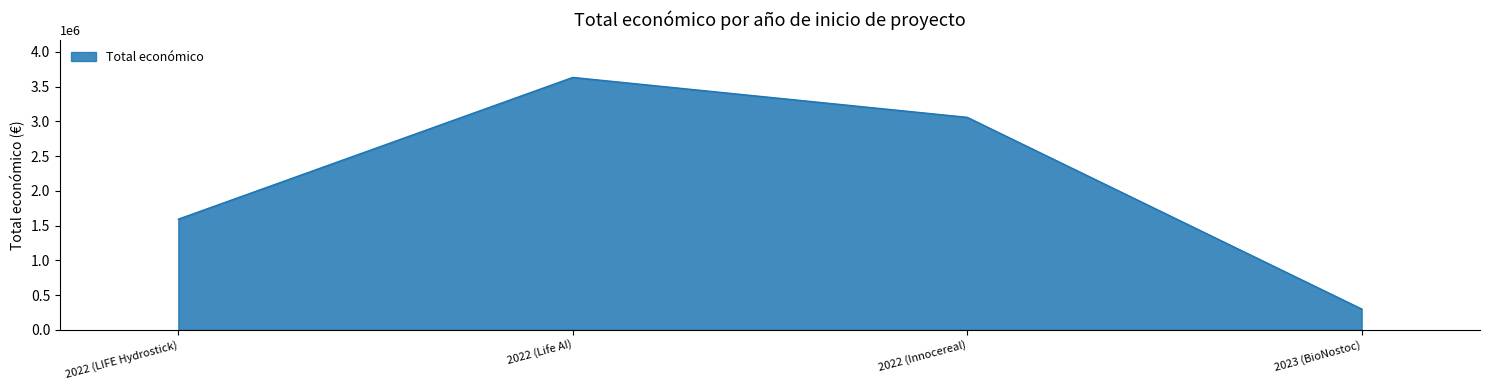

True or false: the data shows 3057003 at 2022 (Innocereal).

True